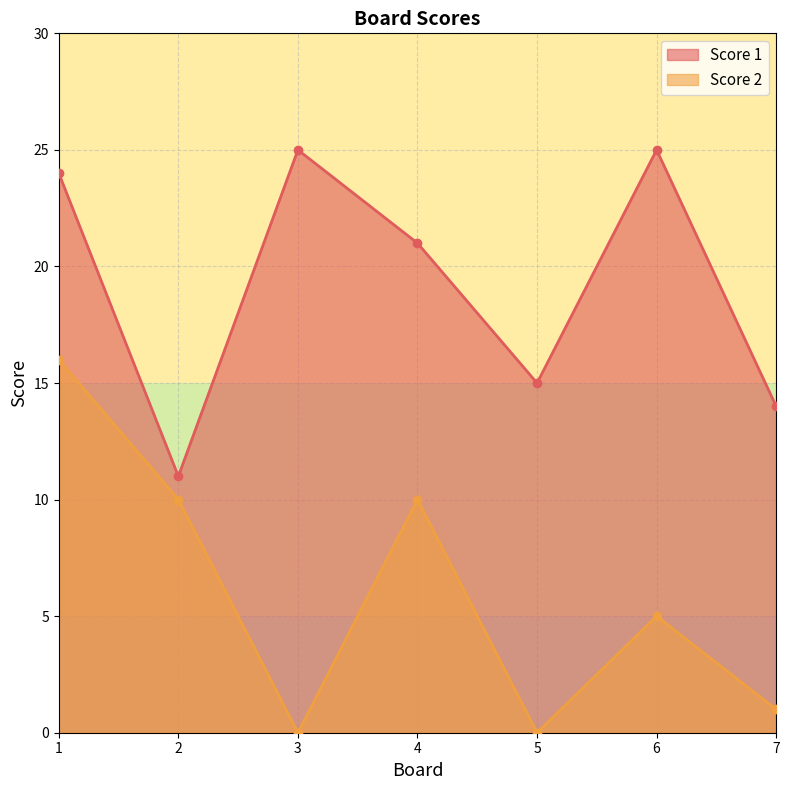

What is the value of the Score 1 point at the 5th from the left?

15